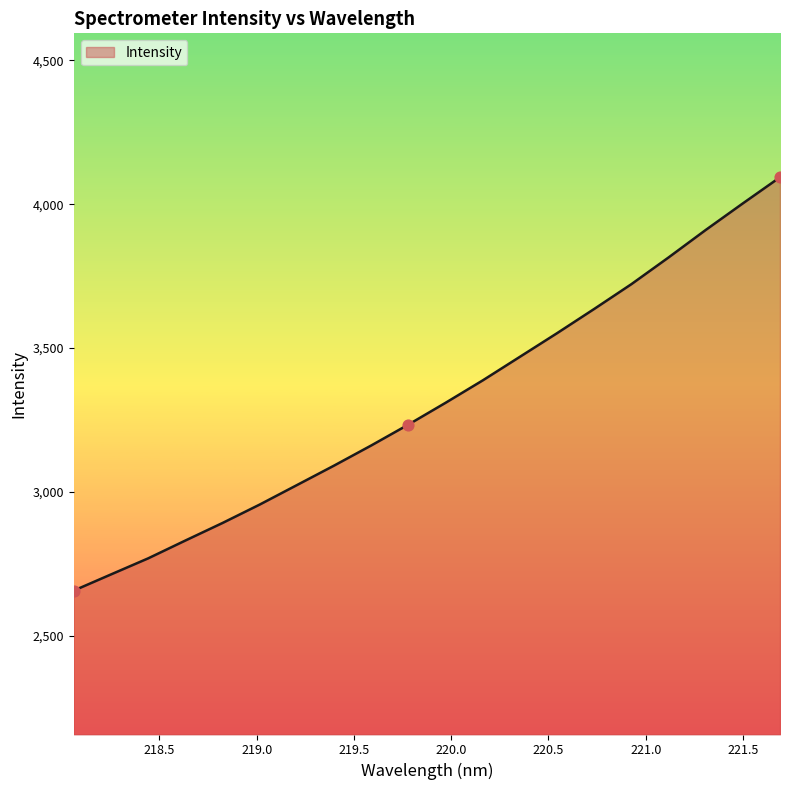

What is the difference between the maximum and minimum values?

1436.1